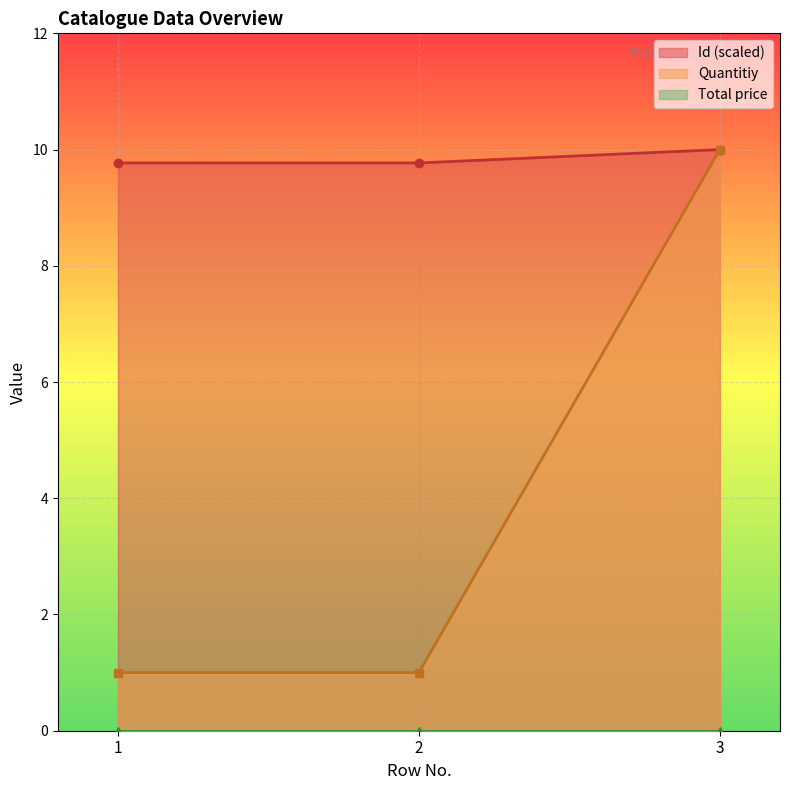

What is the sum of the Id values at 3 and 2?

19.8